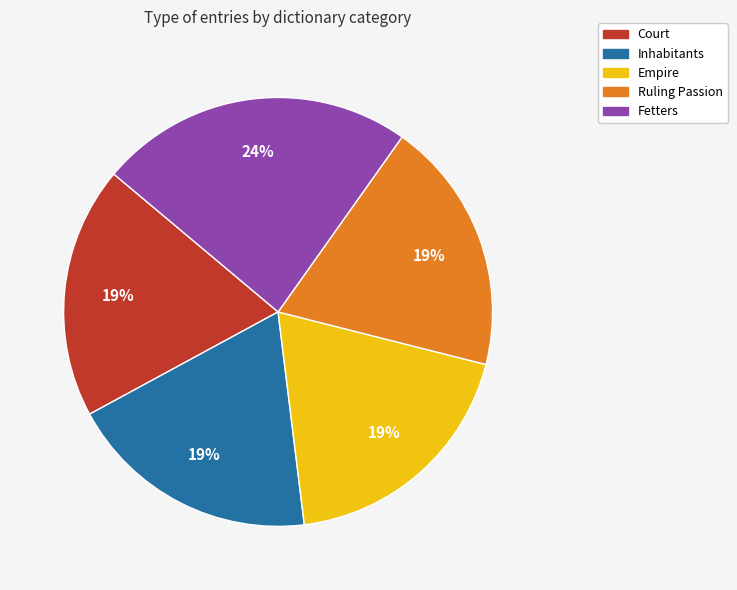

Combined, do Empire and Court account for over 50%?

No